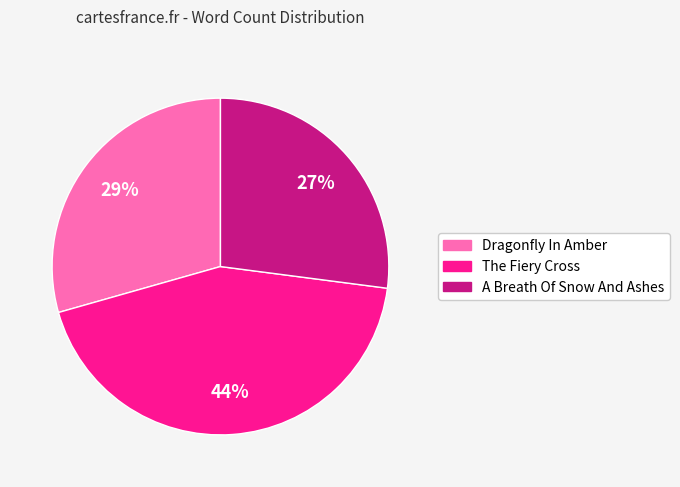

Approximately how many times larger is the value at The Fiery Cross compared to A Breath Of Snow And Ashes?

1.6